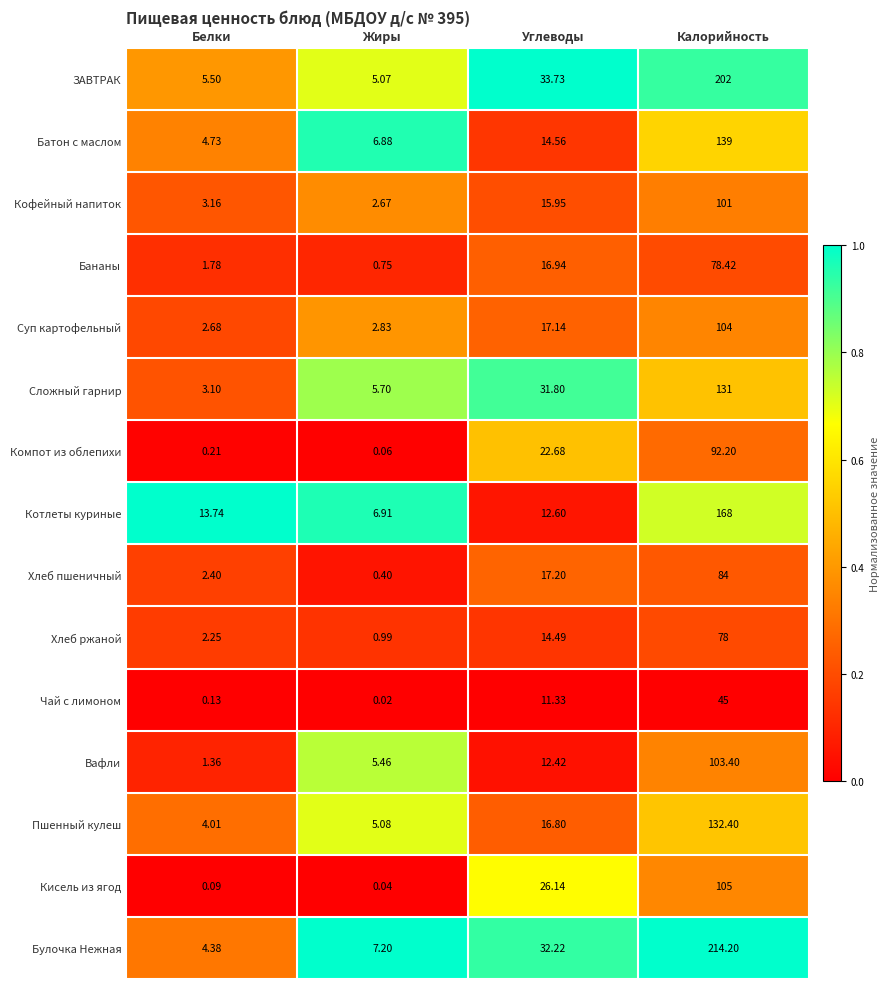

Which series has the largest total across all categories?

Булочка Нежная